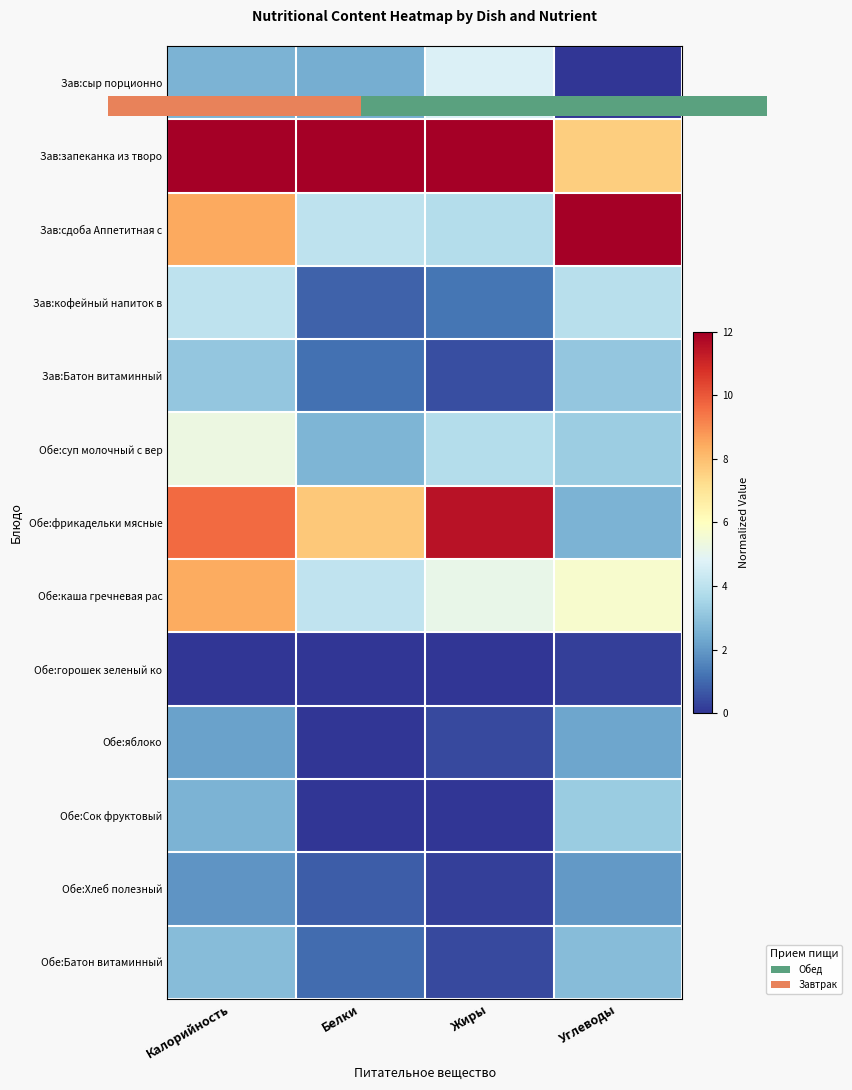

How many data points does each series have?

4